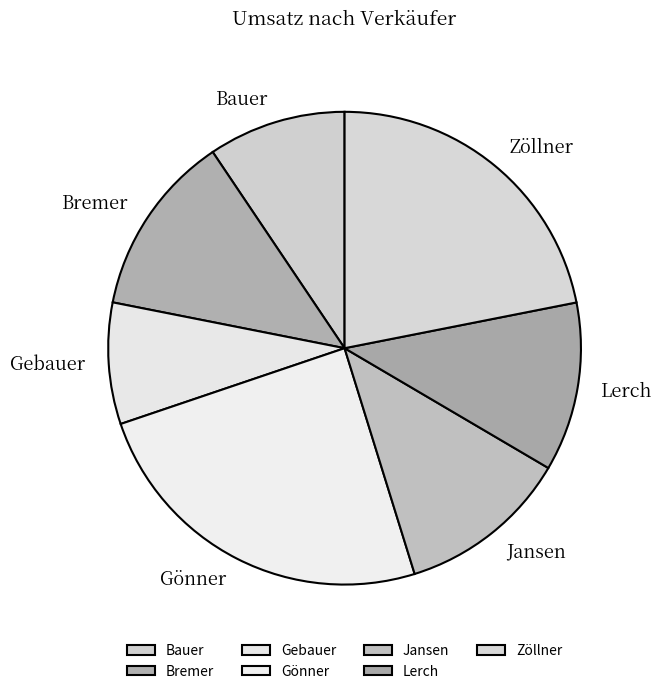

Is the sum of Gönner and Gebauer greater than half?

No